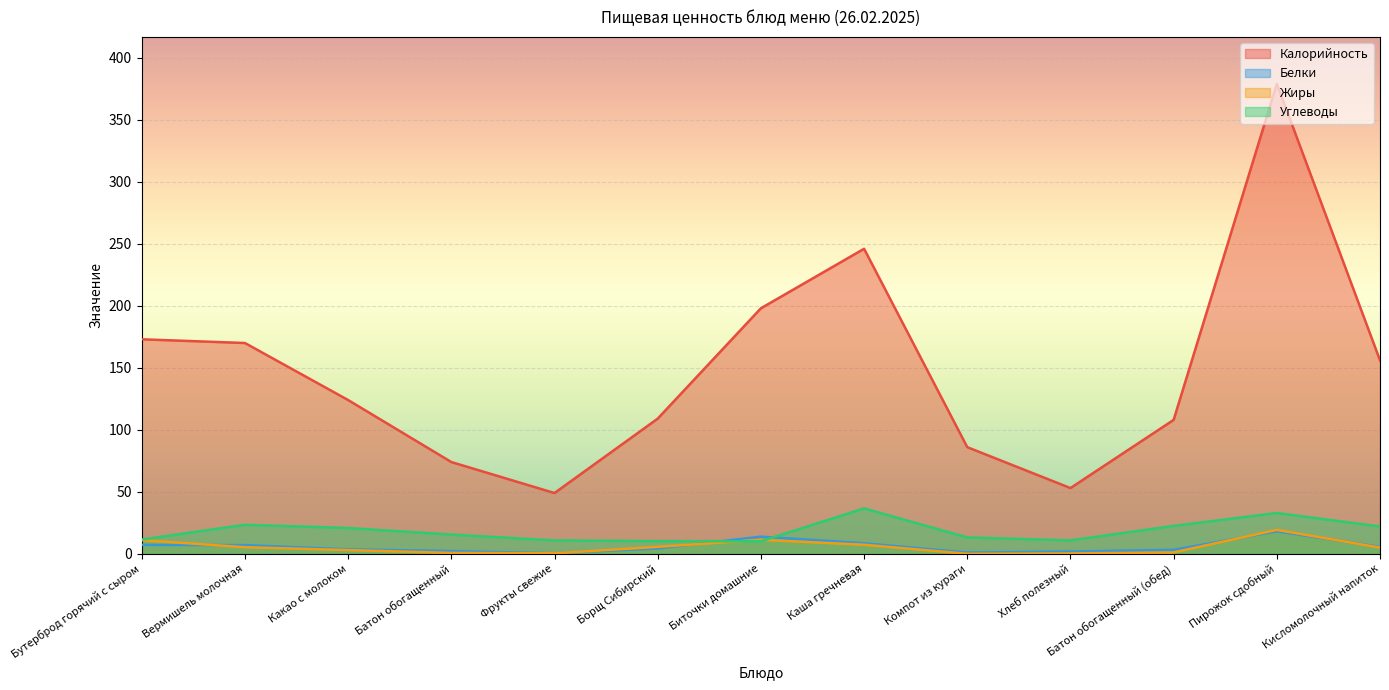

What position from the left is Бутерброд горячий с сыром?

1